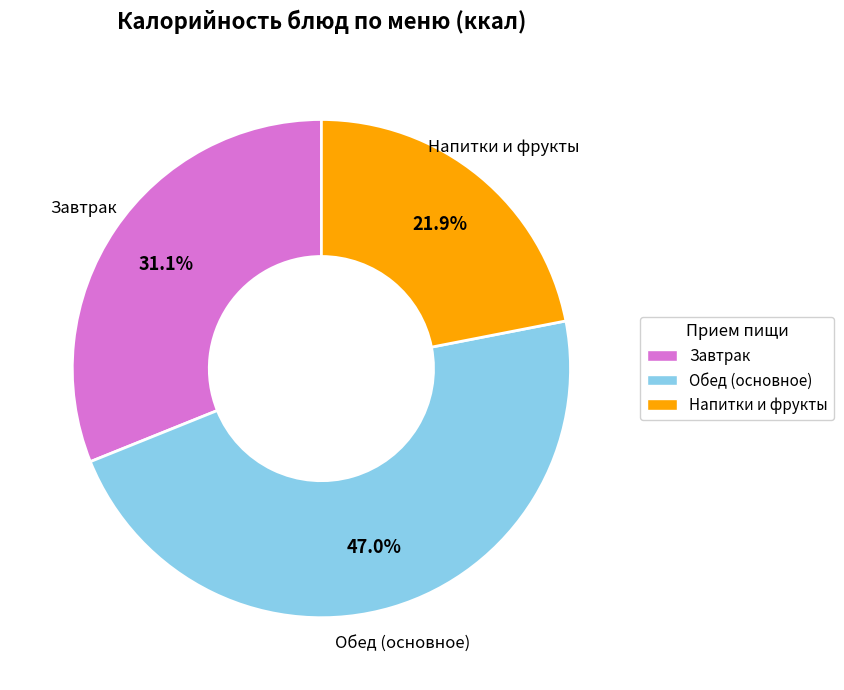

Does any single category account for the majority?

No